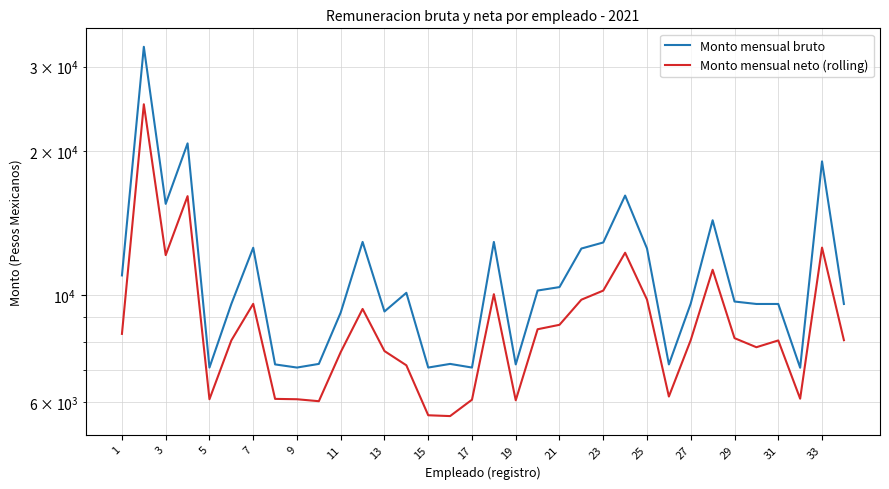

Count the number of categories in the chart.

34